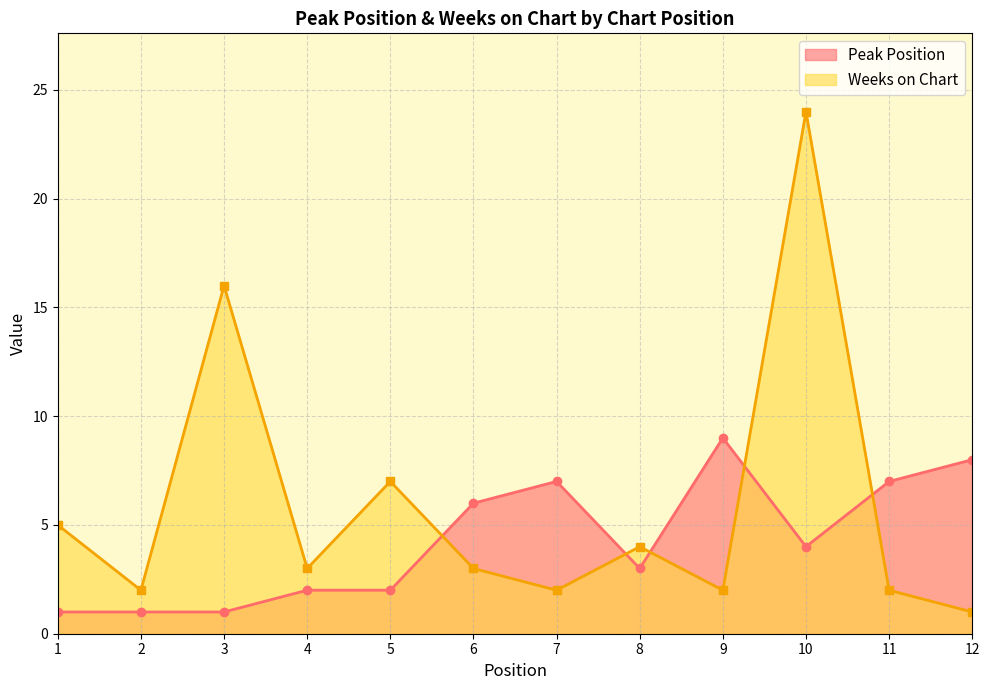

Which series changed the most between 1 and 12?

Peak Position